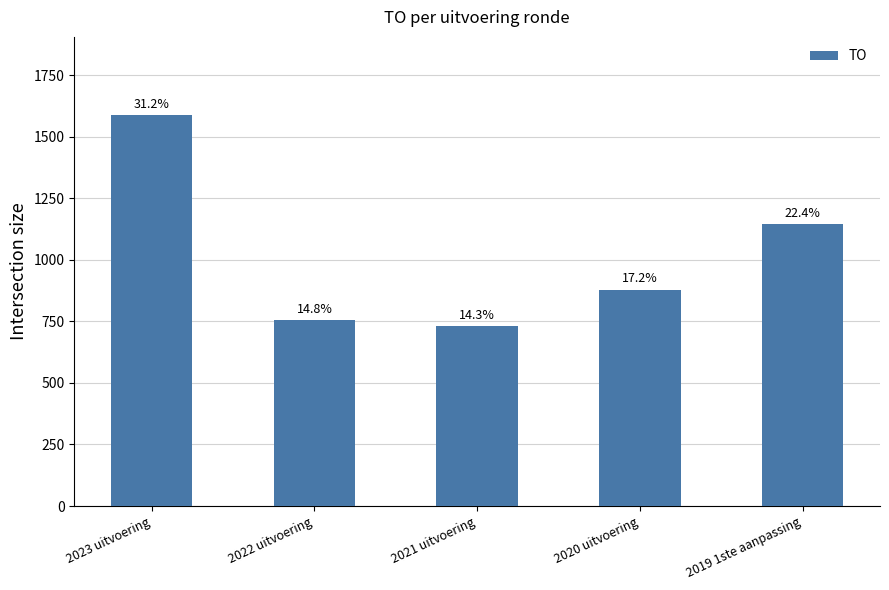

How many bars are there in total?

5